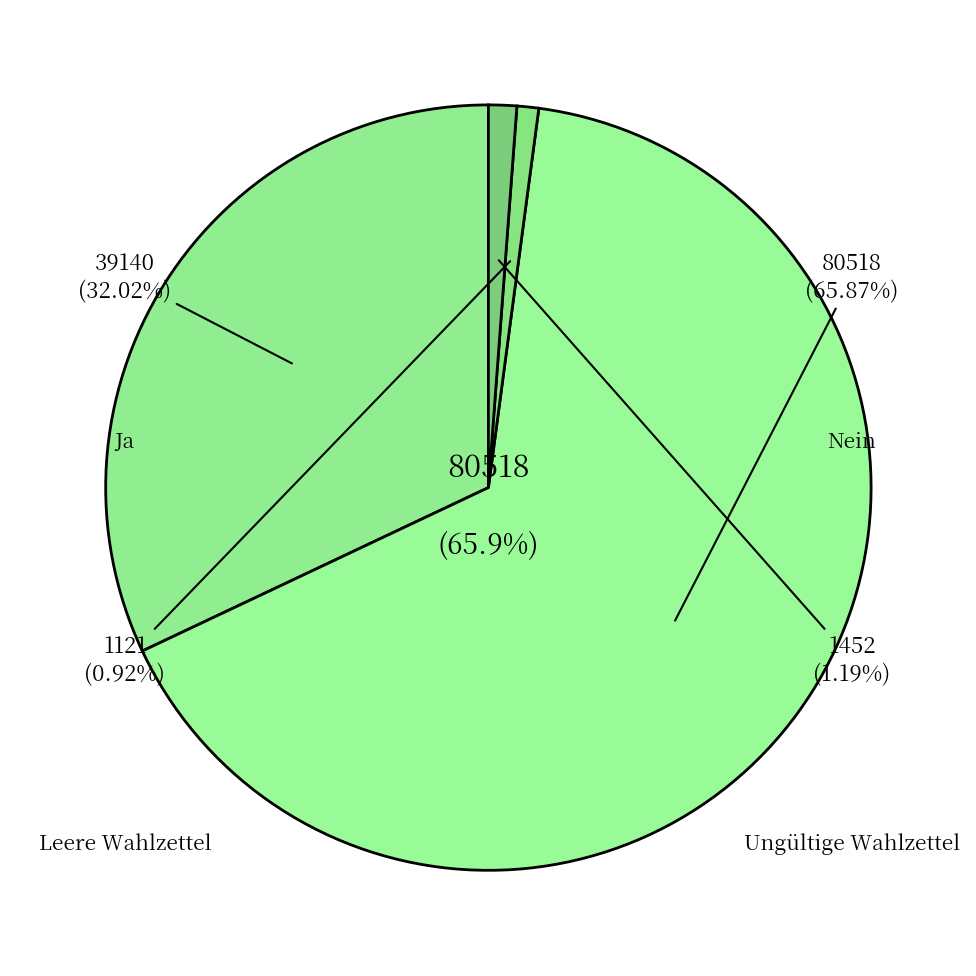

Which category has the smallest portion of the pie?

Leere Wahlzettel